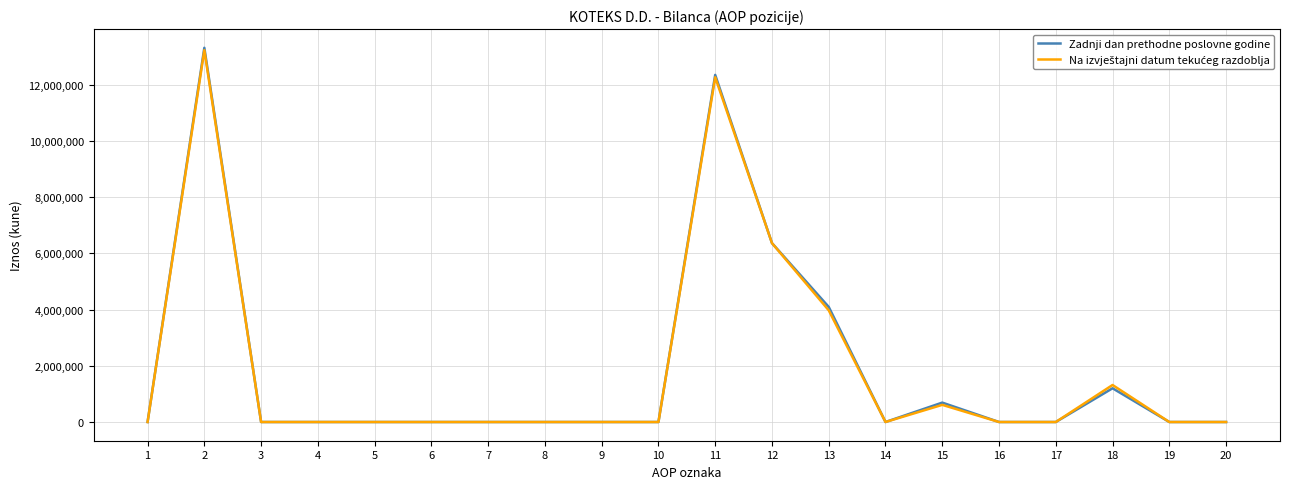

Which series has the widest spread of values?

Zadnji dan prethodne poslovne godine